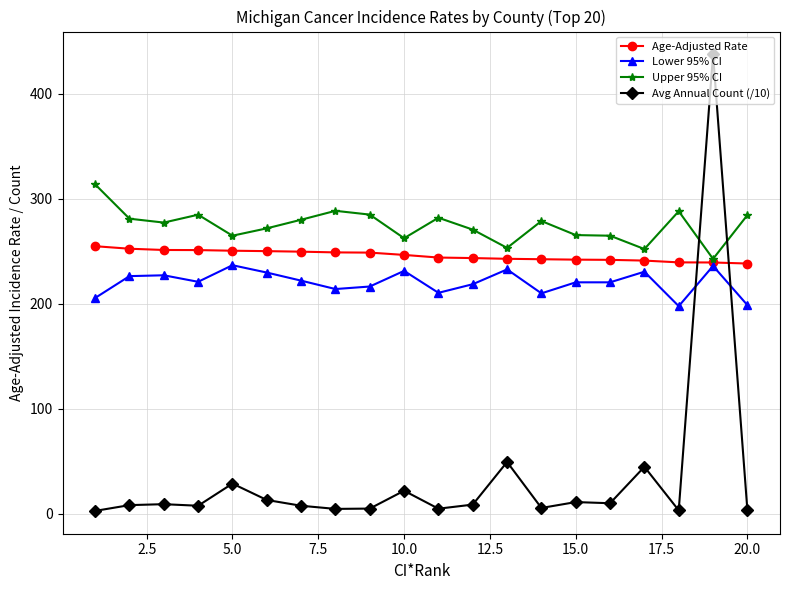

Which series has the largest range (max minus min)?

Avg Annual Count (/10)